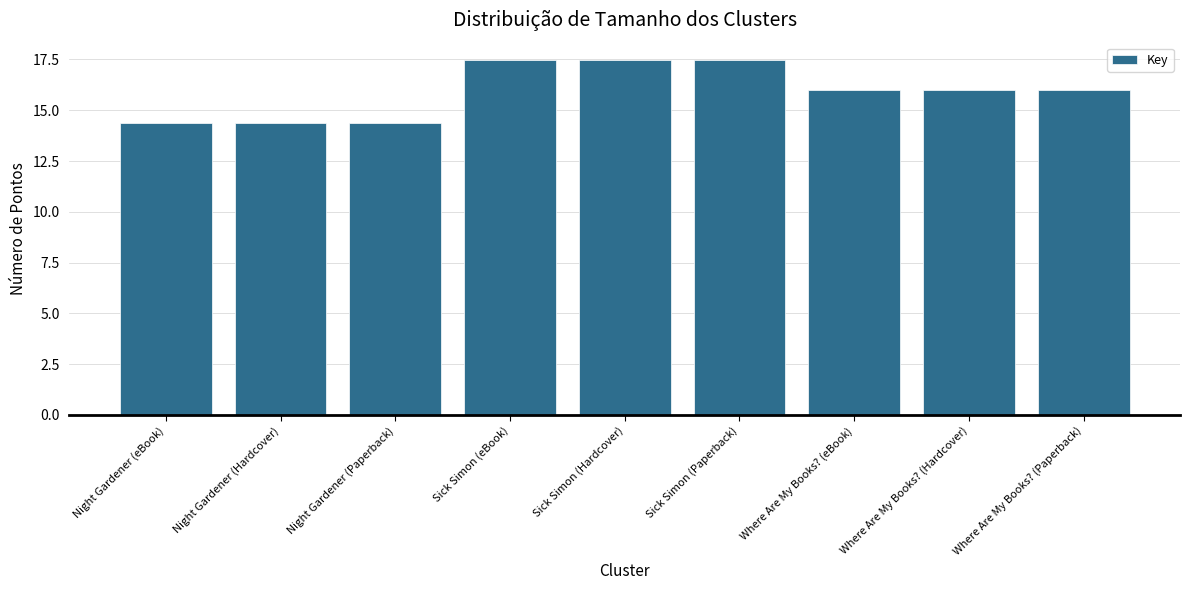

How many categories are shown in the chart?

9